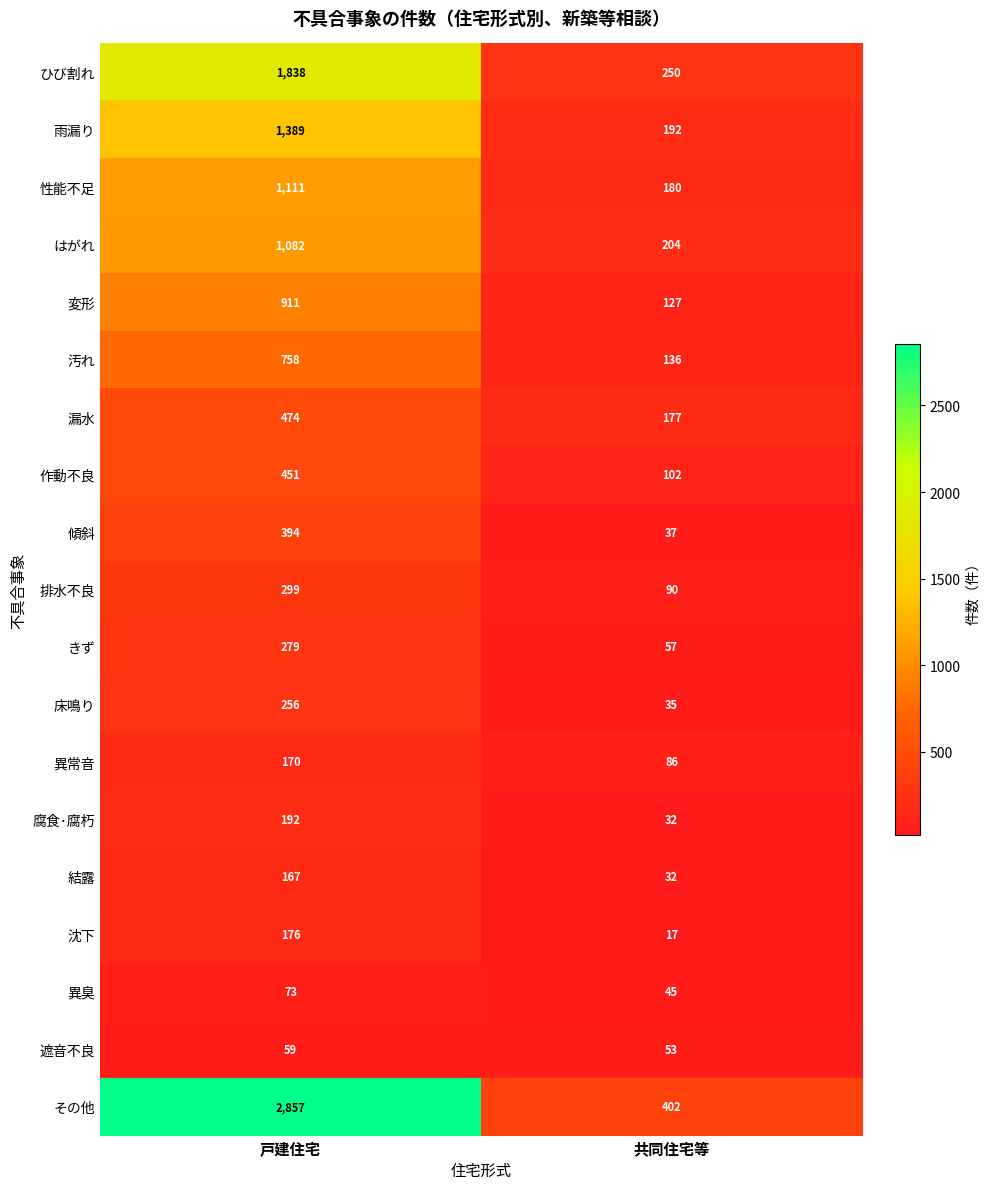

At 戸建住宅, list the series in order from largest to smallest.

その他, ひび割れ, 雨漏り, 性能不足, はがれ, 変形, 汚れ, 漏水, 作動不良, 傾斜, 排水不良, きず, 床鳴り, 腐食･腐朽, 沈下, 異常音, 結露, 異臭, 遮音不良